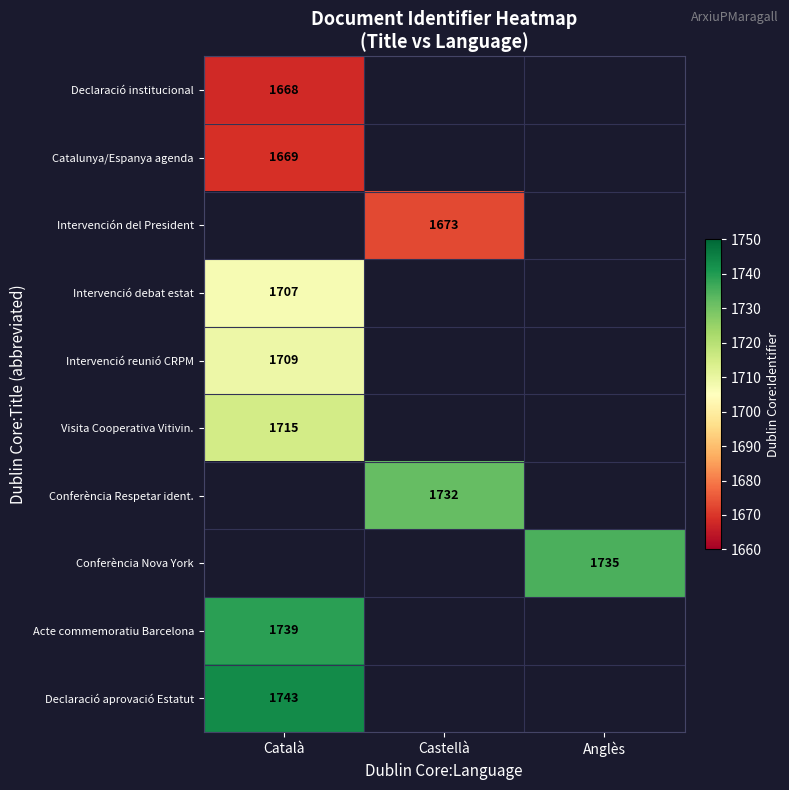

True or false: Declaració aprovació Estatut has a value of 1743 at Català.

True